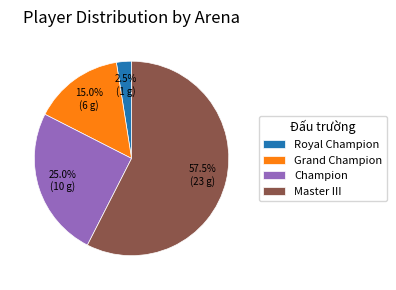

To the nearest percent, what is the average slice percentage?

25%